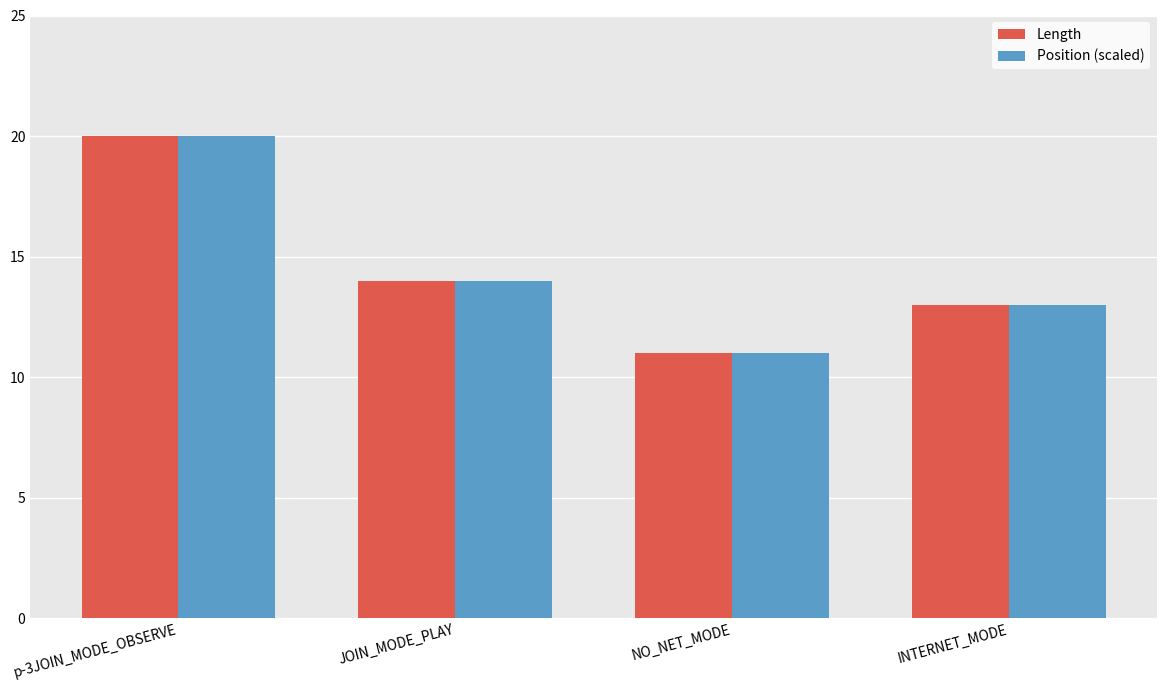

The value of Position (scaled) at p-3JOIN_MODE_OBSERVE is 20. True or false?

True